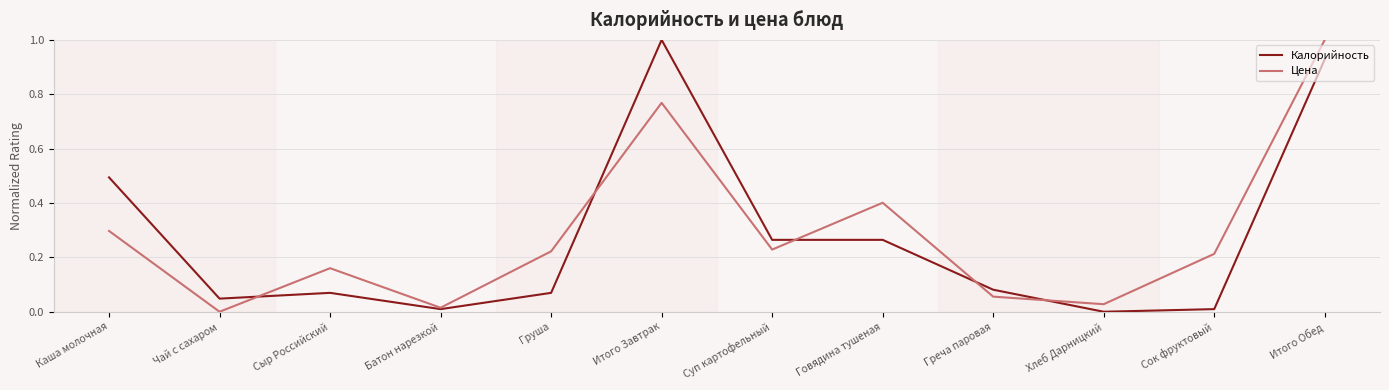

At which category is the sum across all series the highest?

Итого Обед